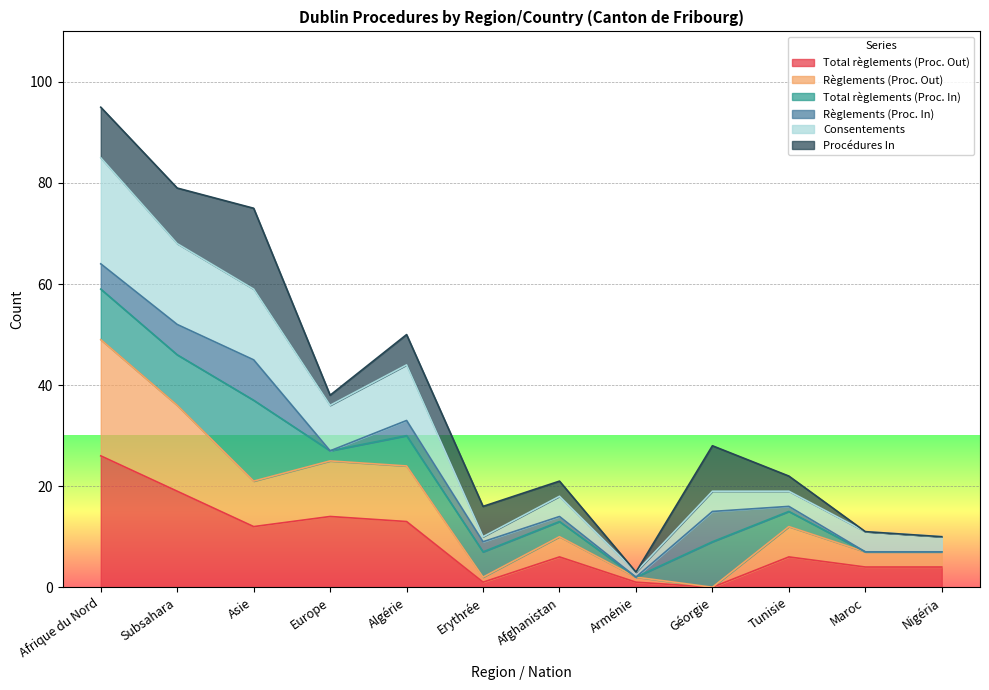

What position from the left is Afghanistan?

7